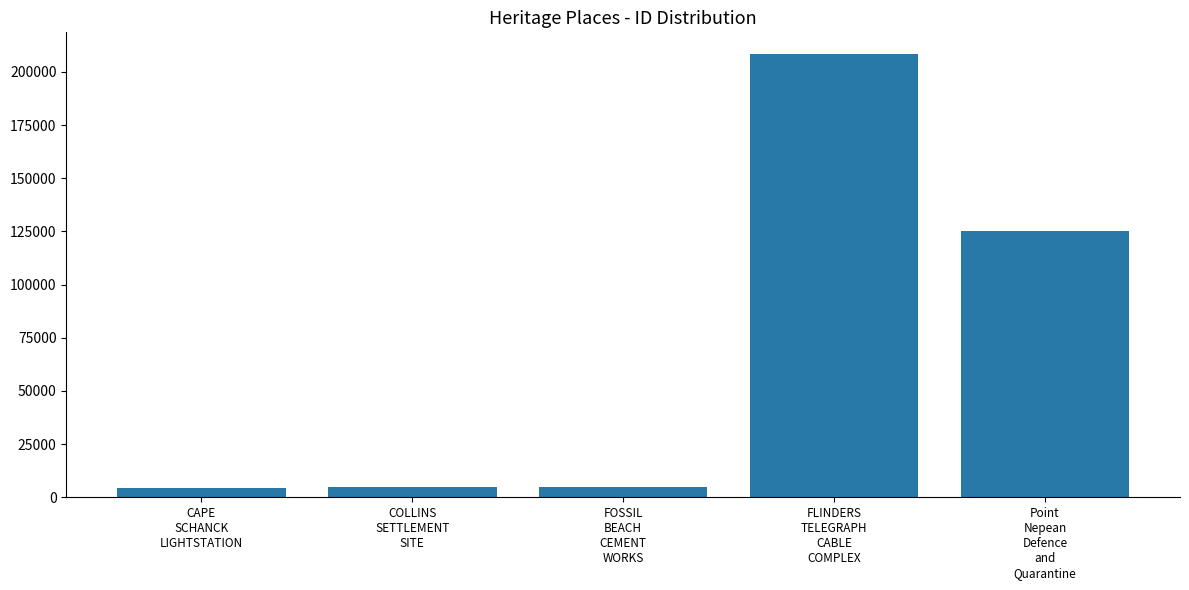

Read the value at Point
Nepean
Defence
and
Quarantine, to the nearest 50.

125250